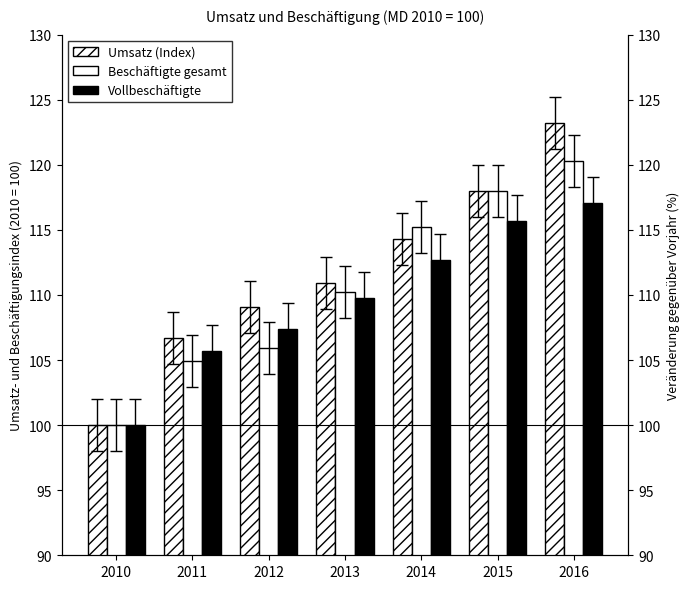

What is the difference between the maximum and minimum values in the Umsatz (Index) series?

23.2